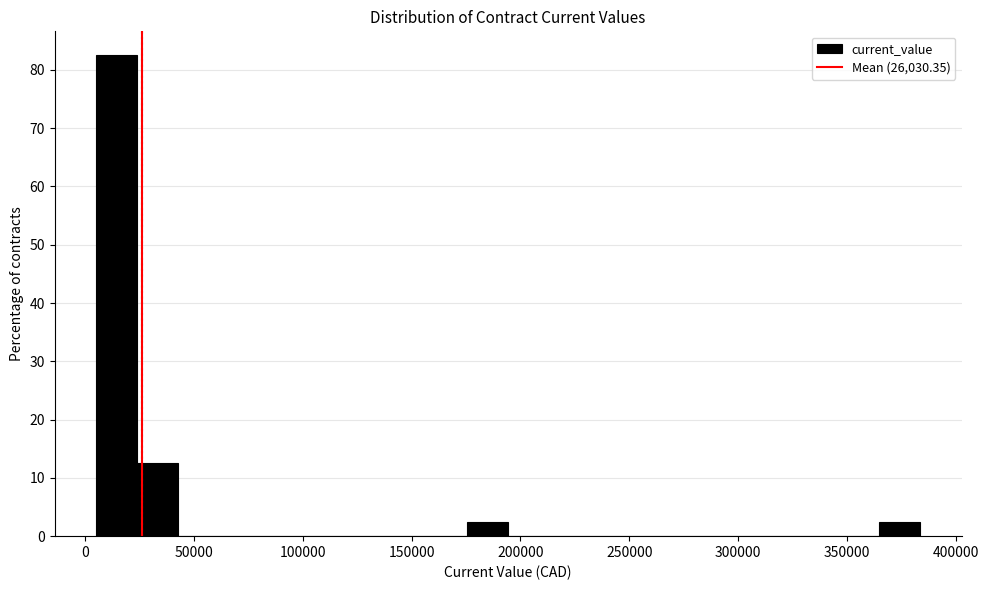

Around what value on the x-axis is the tallest bar? Give the approximate position of its centre, as read against the axis.

15000